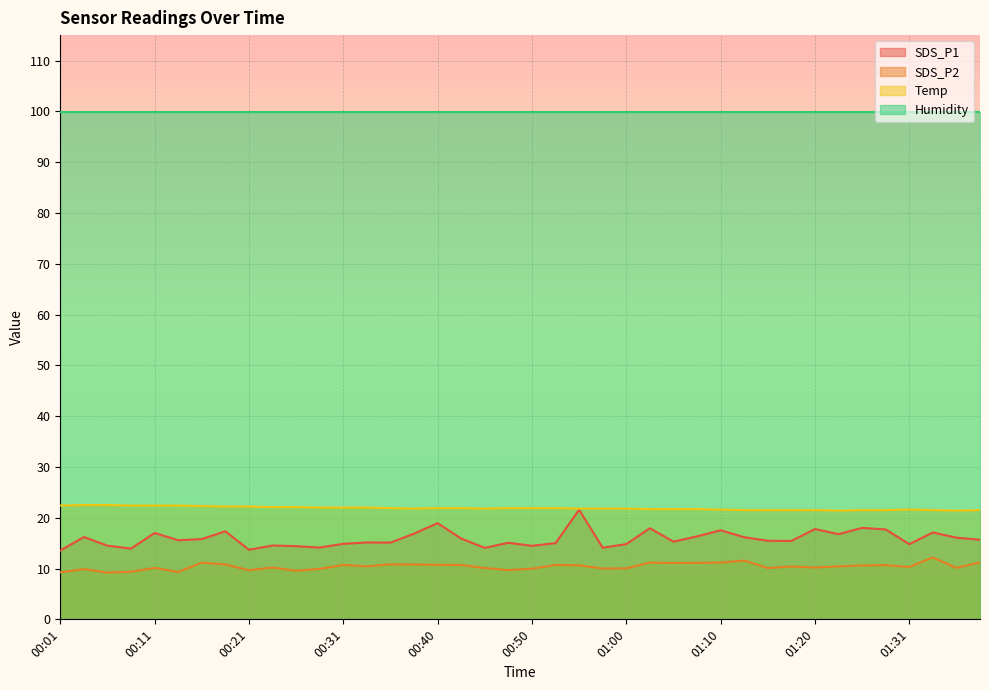

In Temp, how many points are higher than both neighbors (excluding endpoints)?

1